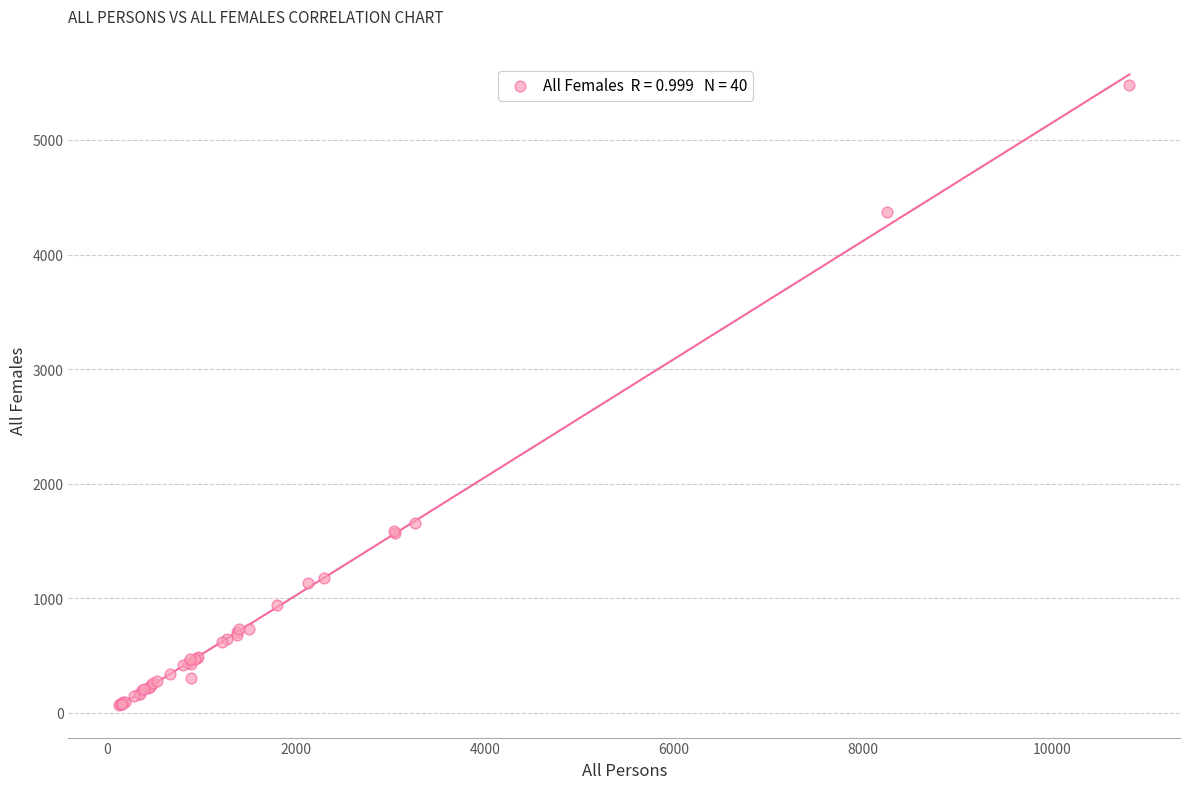

What Y value in the scatter plot is closest to 2773?

1653